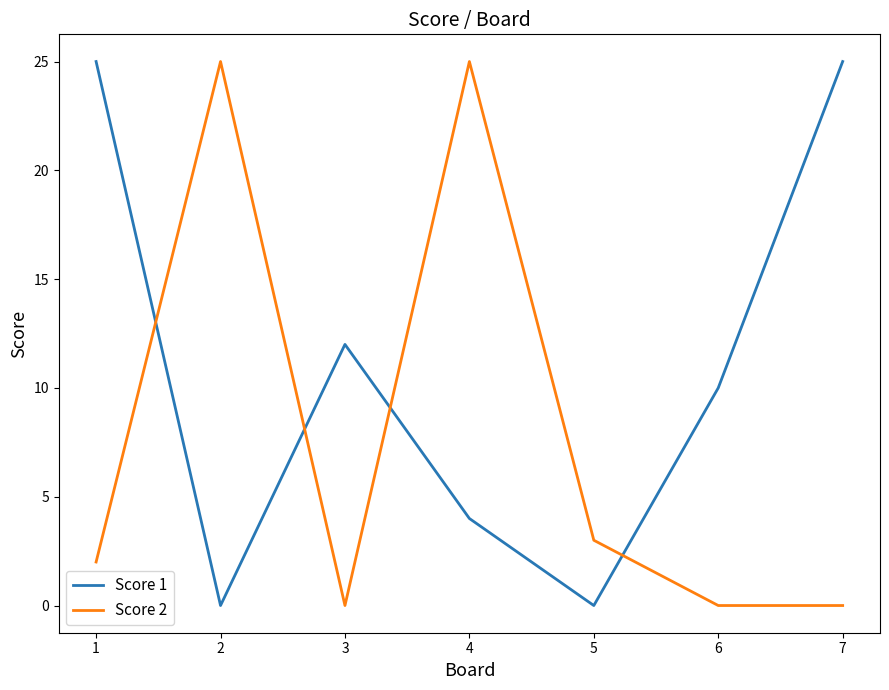

True or false: Score 1 and Score 2 cross at least once.

True